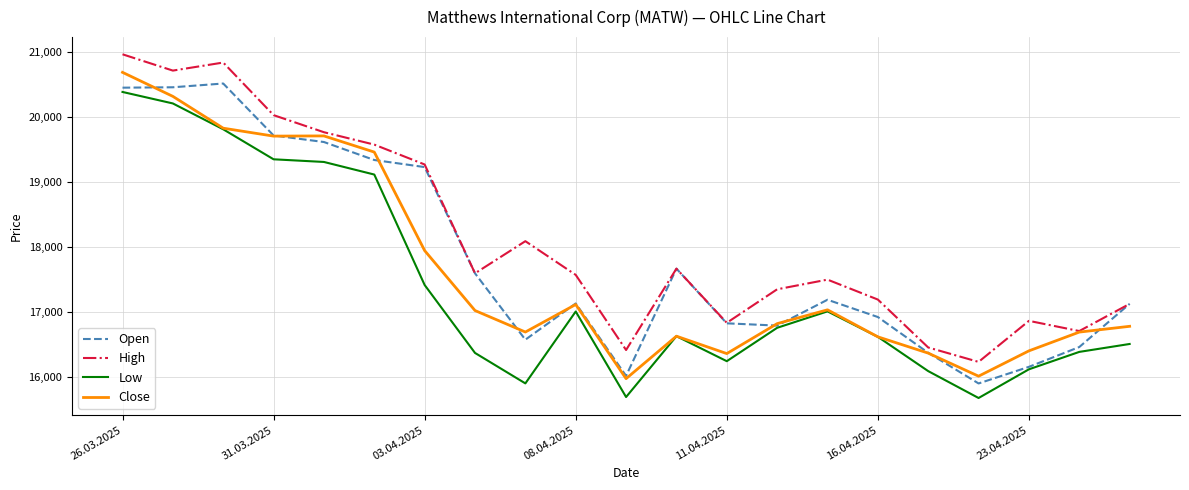

True or false: High and Low intersect in this chart.

False